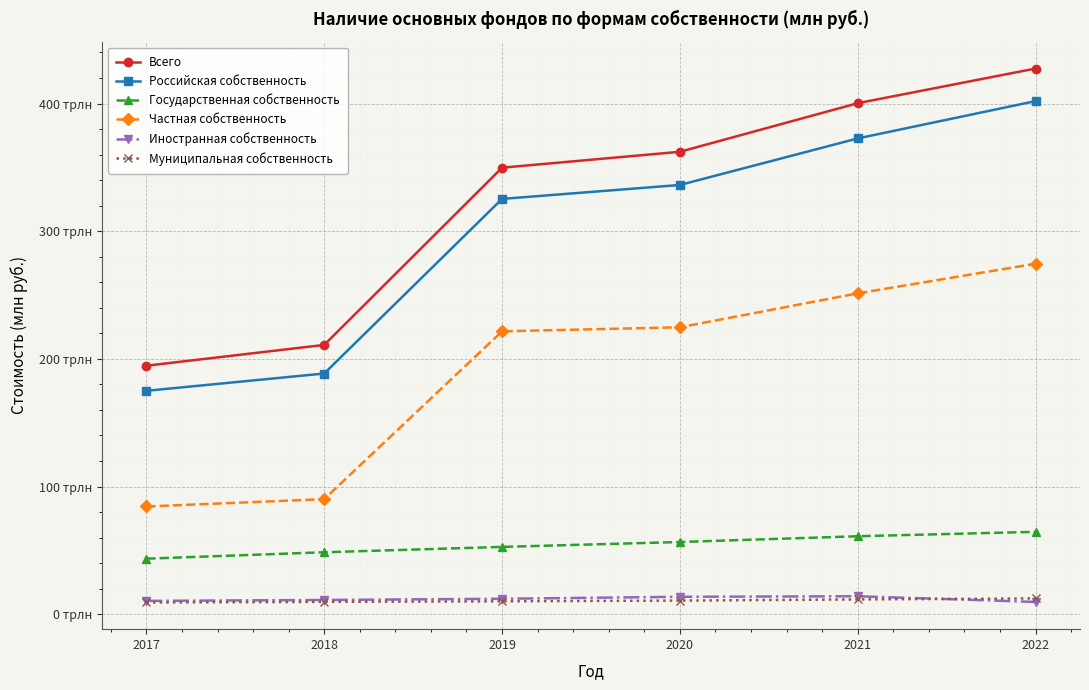

Rank the series at 2017 from highest to lowest value.

Всего, Российская собственность, Частная собственность, Государственная собственность, Иностранная собственность, Муниципальная собственность